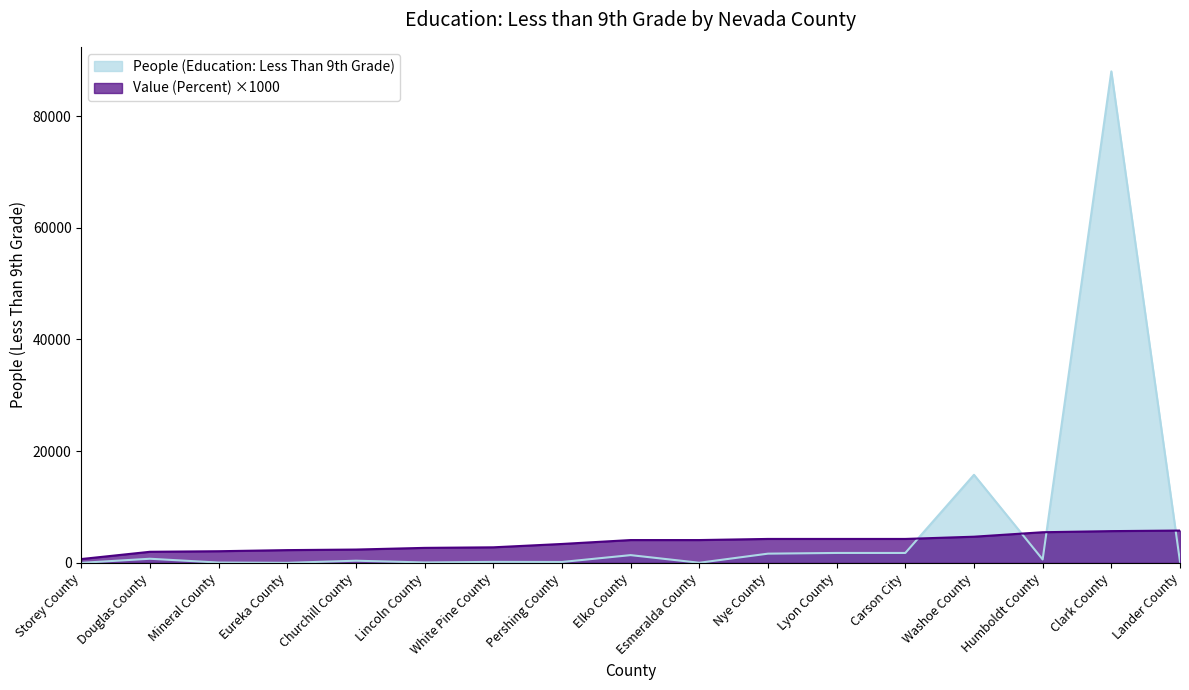

Which series changed the most between Nye County and Clark County?

People (Education: Less Than 9th Grade)